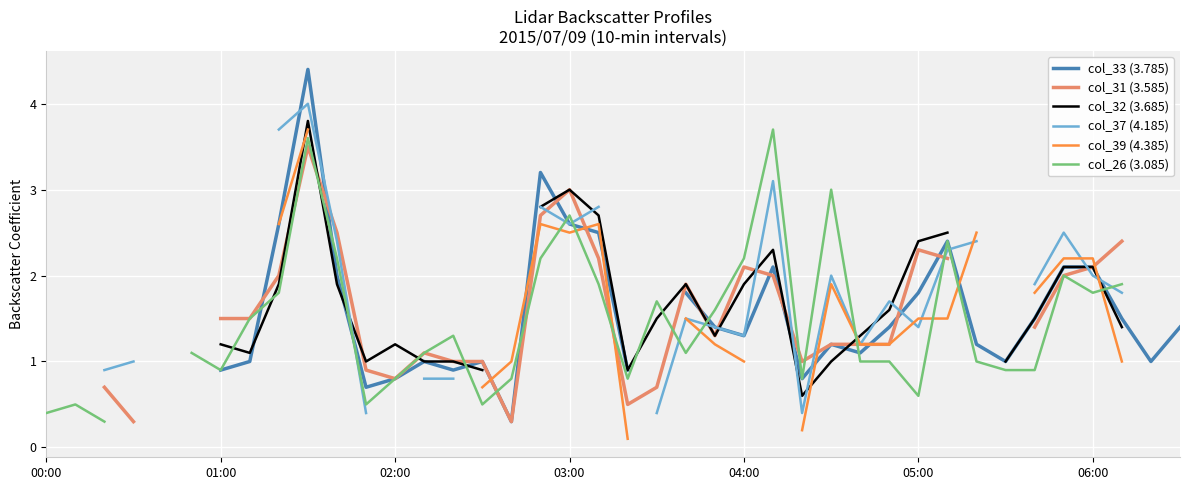

What is the difference between the second highest and second lowest values in the col_26 (3.085) series?

3.3